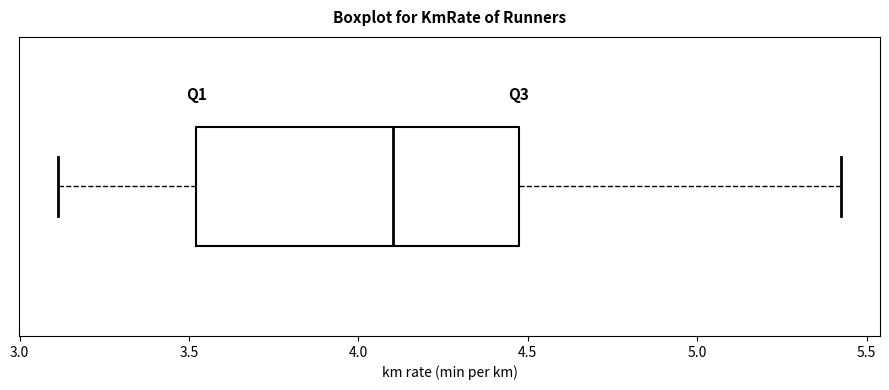

Transcribe this box plot: give where the median line is, the range the box spans, and where the two whiskers end, as read against the x-axis. The values are not printed on the chart, so give them approximately, as read against the axis.

median 4.10, box 3.50 to 4.45, whiskers 3.10 to 5.40